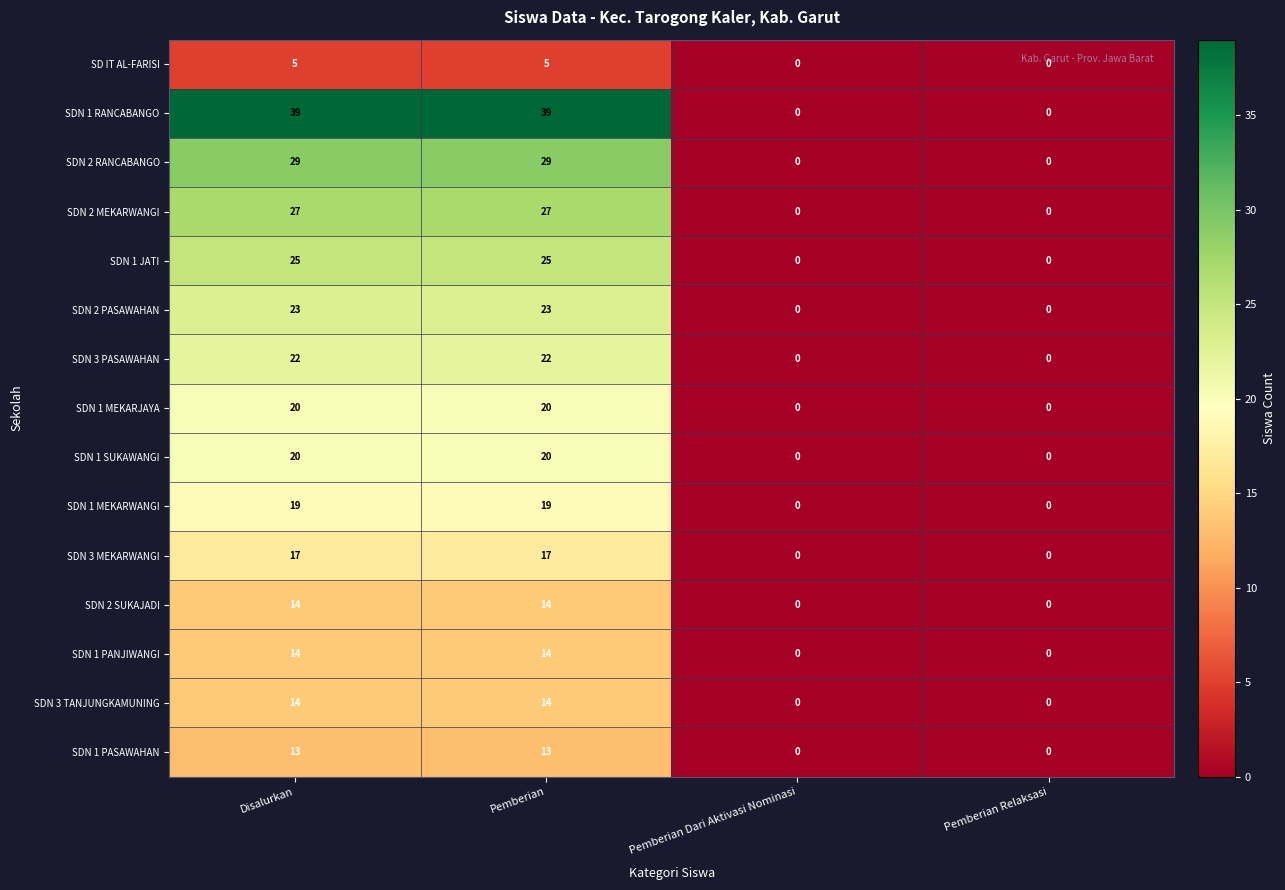

True or false: SDN 1 MEKARWANGI has a value of 0 at Pemberian Relaksasi.

True